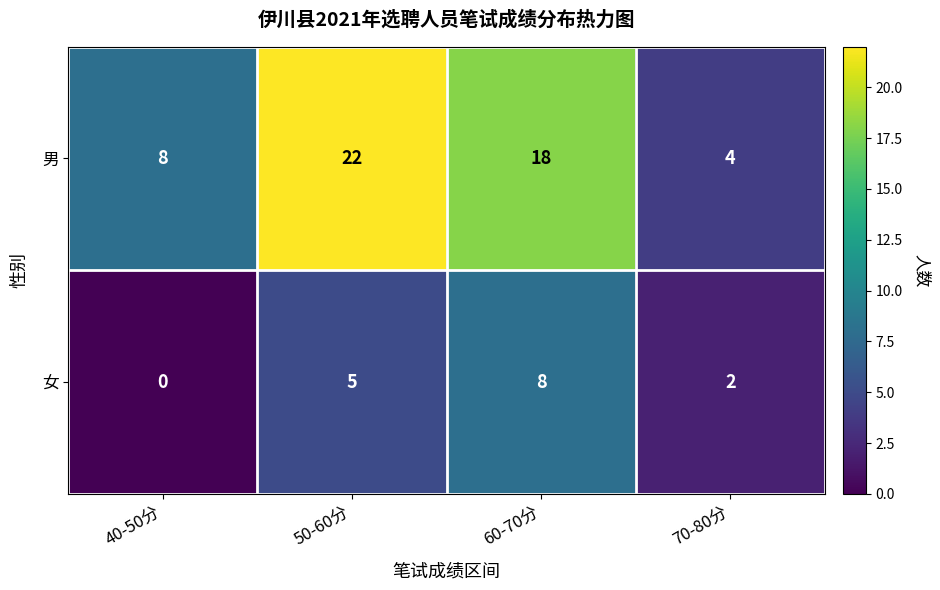

What is the total value across all series at 70-80分?

6